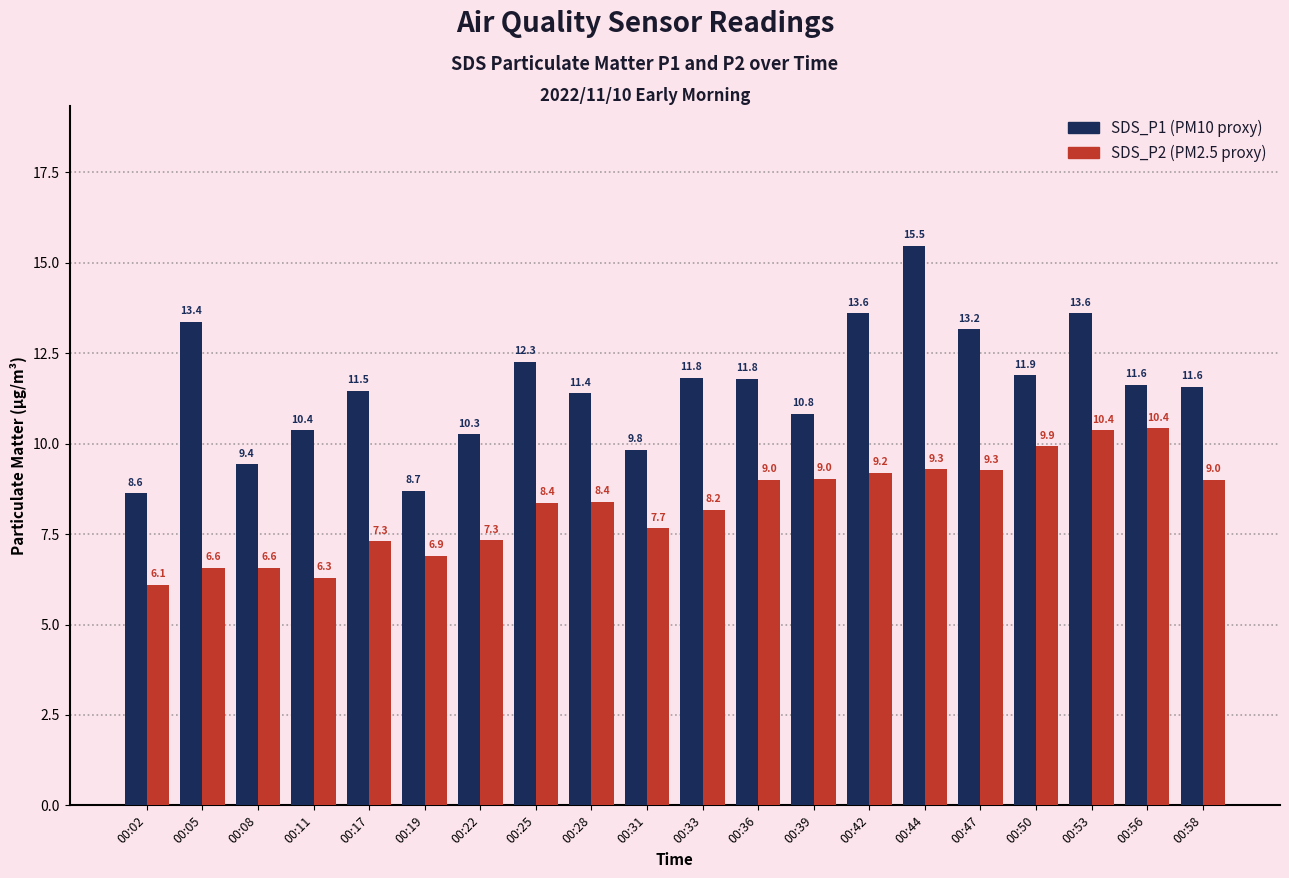

What is the spread (max minus min) of values at 00:39?

1.8